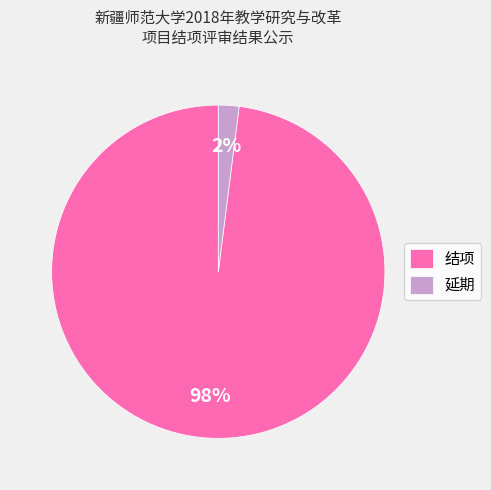

To the nearest percent, what percentage of the pie is 延期?

2%